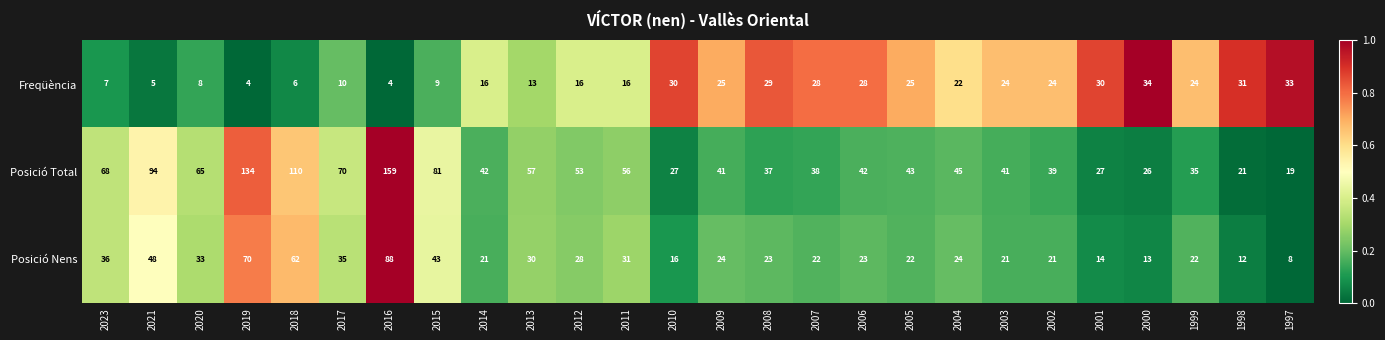

Where does the Posició Total series first go above 43?

2023